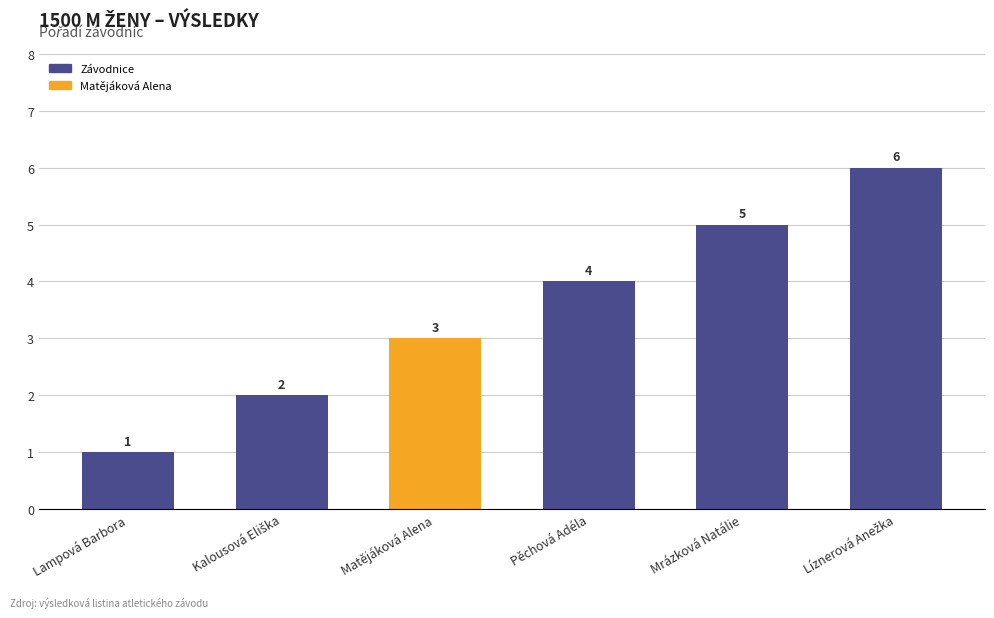

The value at Matějáková Alena is 5. True or false?

False